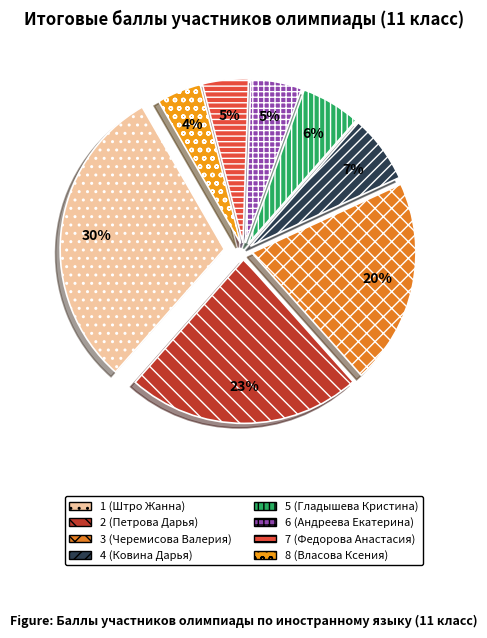

To the nearest percent, what is the difference between the largest and smallest slice percentages?

26%